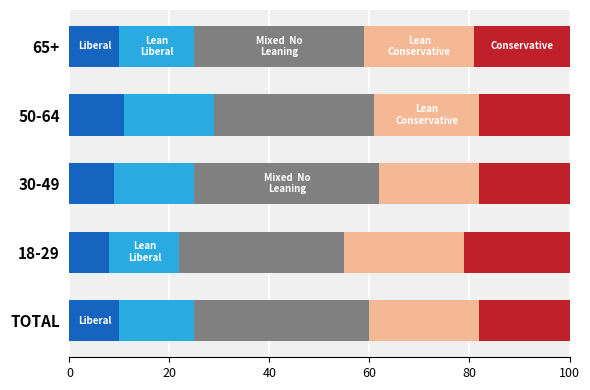

What is the total value across all series at 50-64?

100